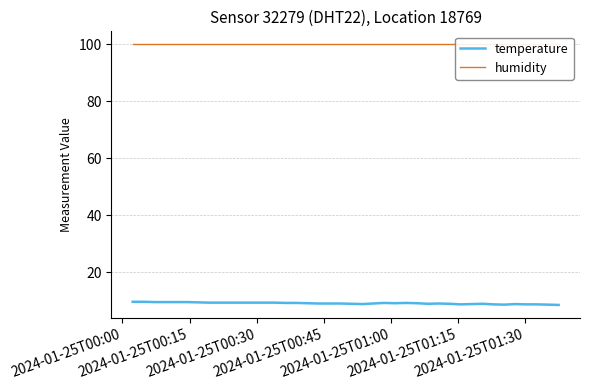

What is the lowest value of the temperature series?

8.6